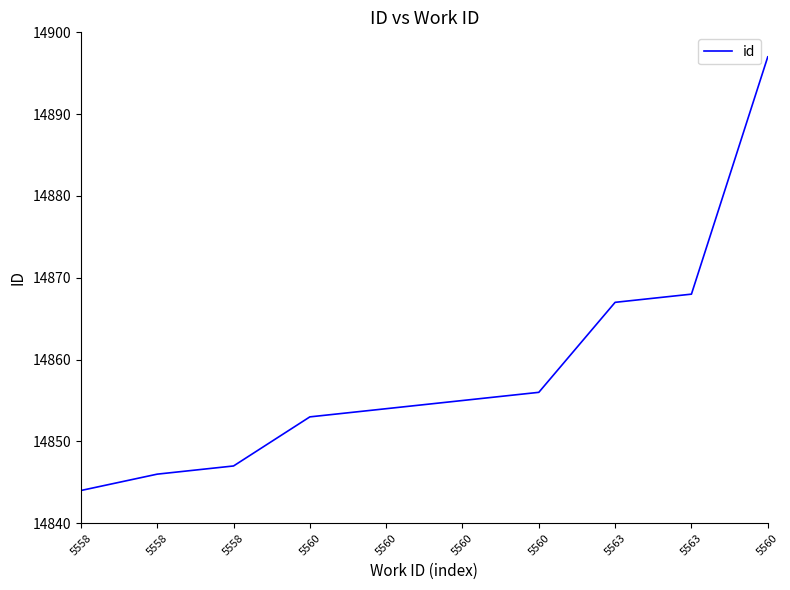

Is this an area chart (filled region under the line)?

No